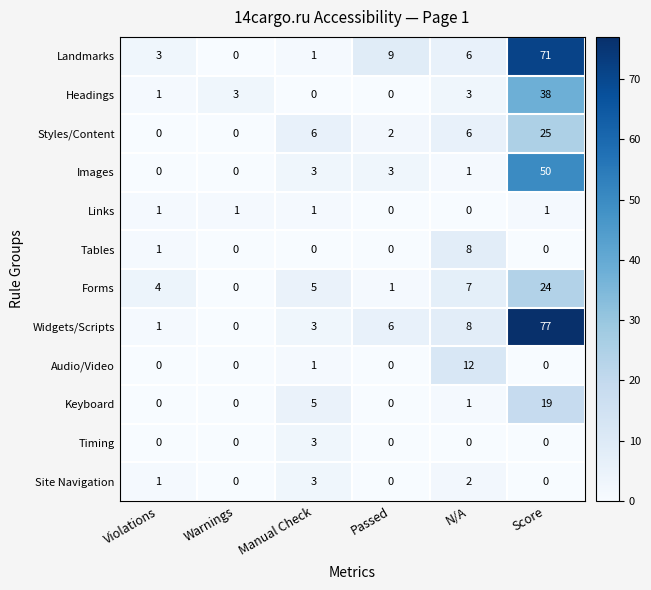

Which series has the largest total across all categories?

Widgets/Scripts